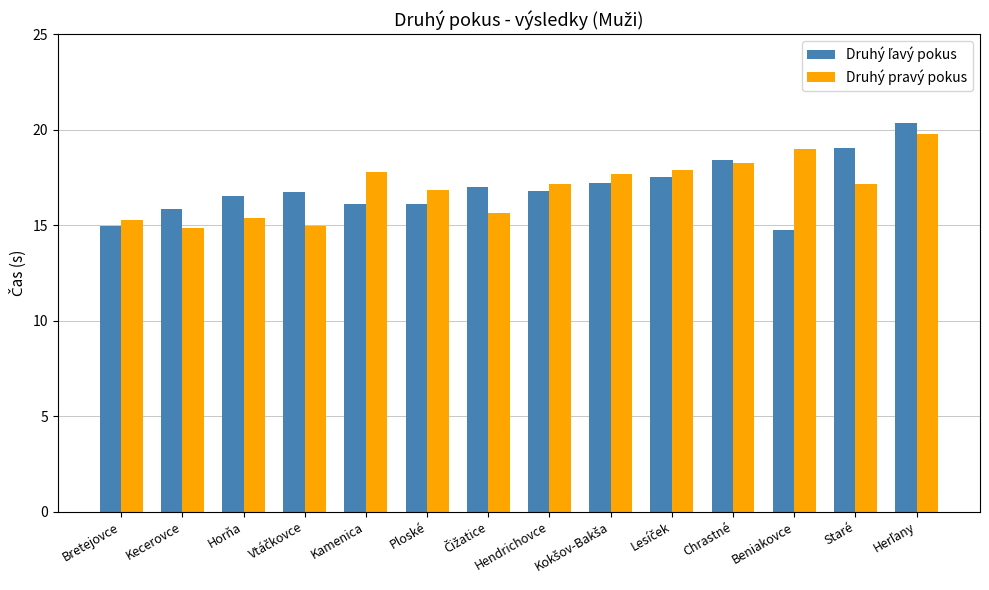

What is the spread (max minus min) of values at Beniakovce?

4.3